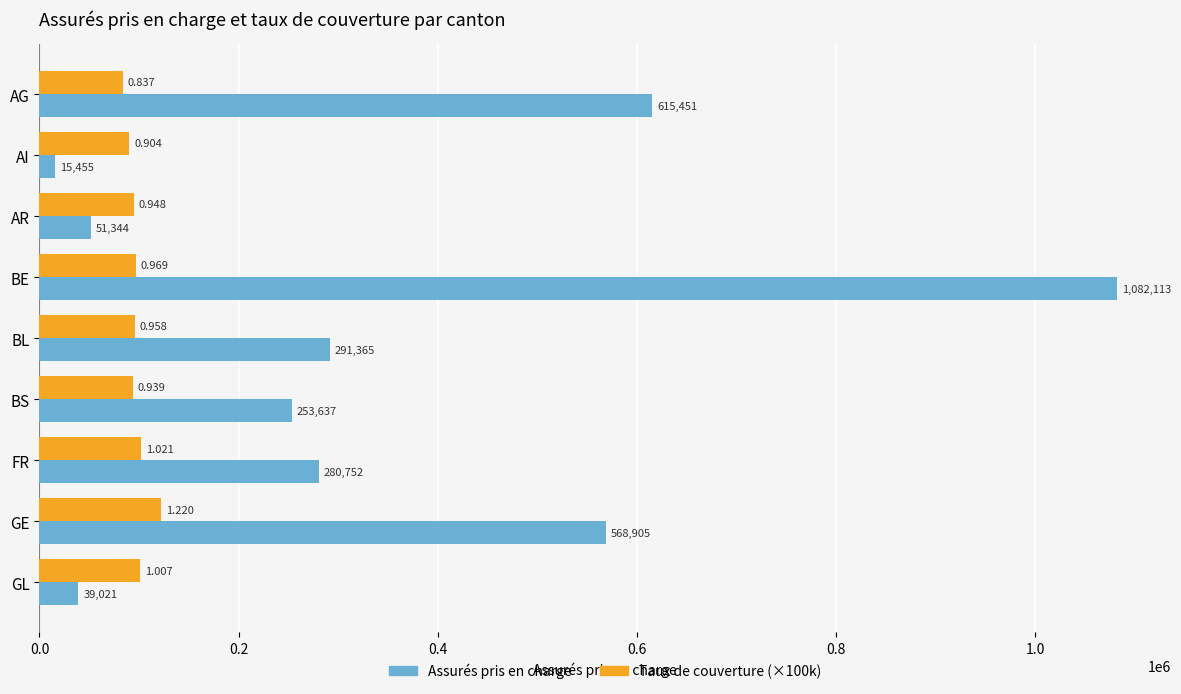

What is the average value of the Assurés pris en charge series?

355338.1